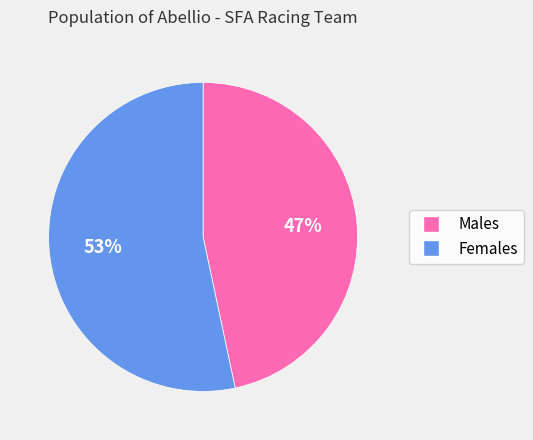

Is there a majority slice in this chart?

Yes